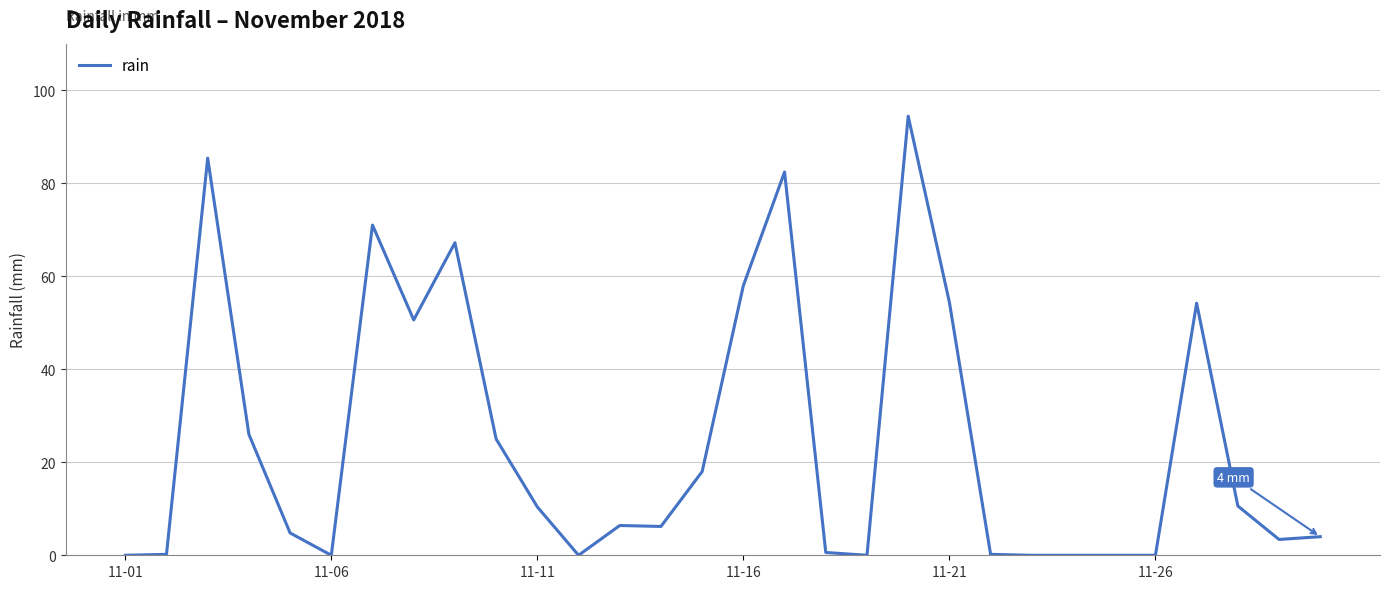

What is the greatest value displayed?

94.4